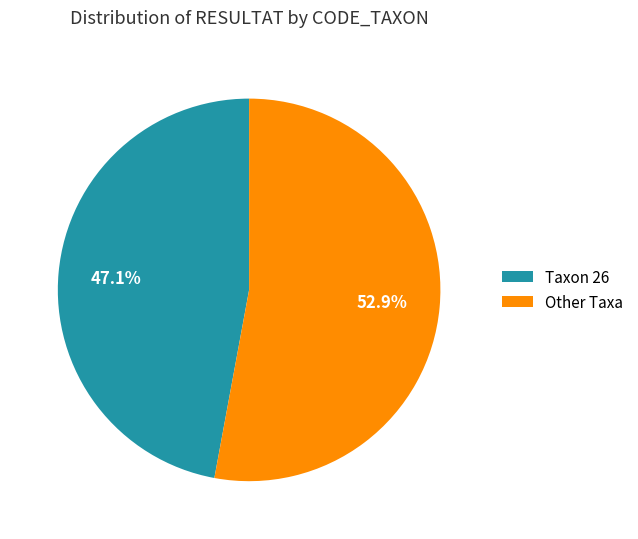

Rank the categories by value from highest to lowest.

Other Taxa, Taxon 26